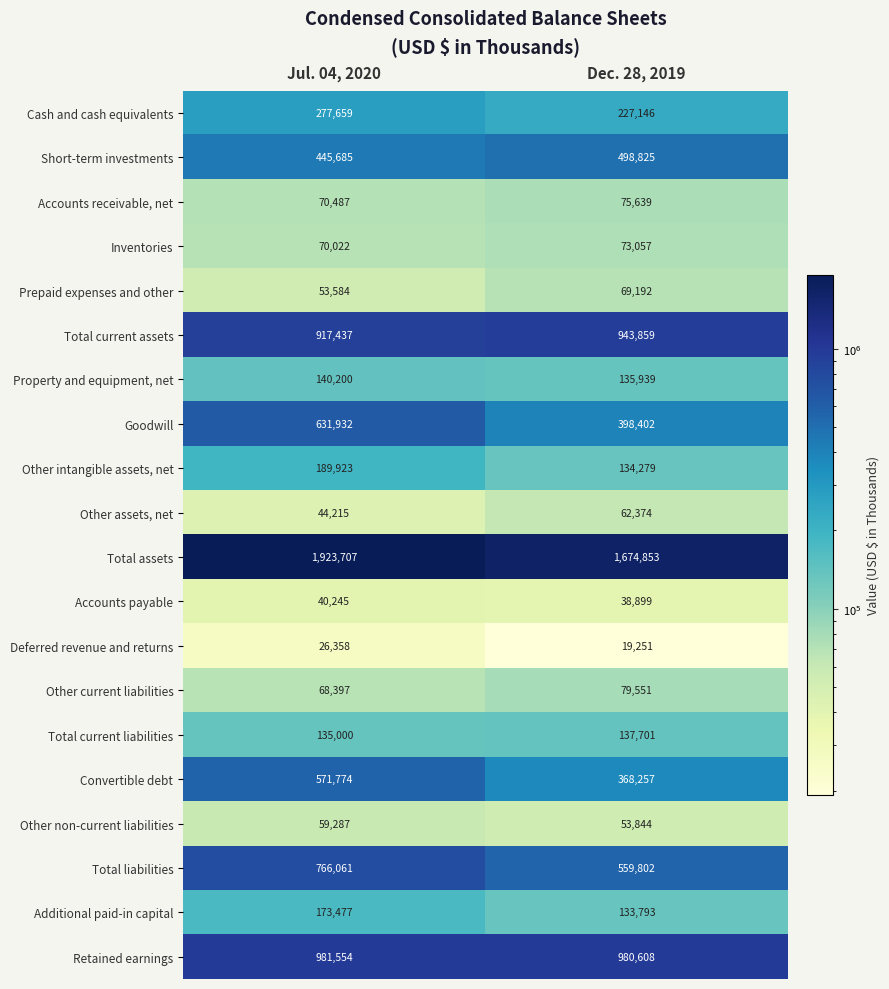

Which label corresponds to the smallest value in the chart?

Dec. 28, 2019